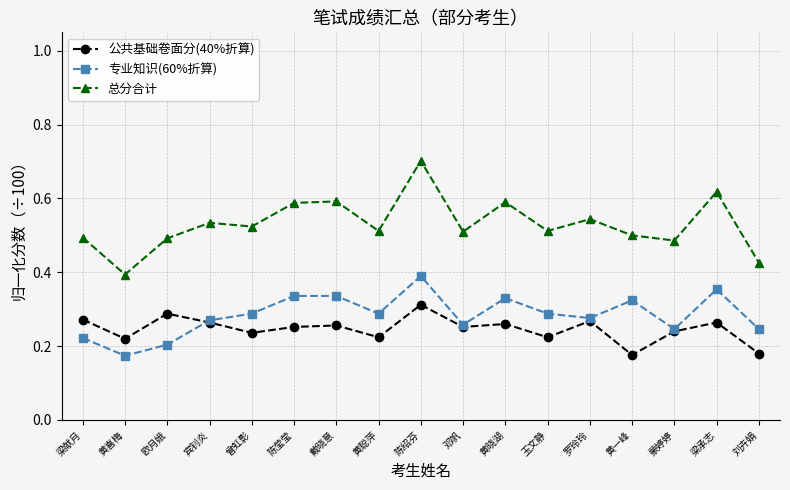

Where is the first local maximum for 总分合计?

宾钊炎